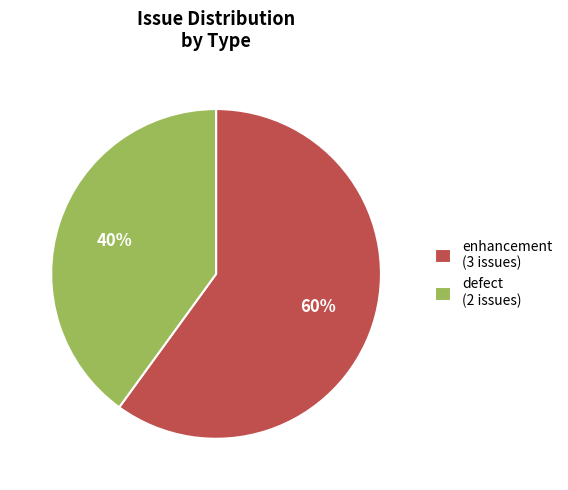

How many segments does this pie chart have?

2